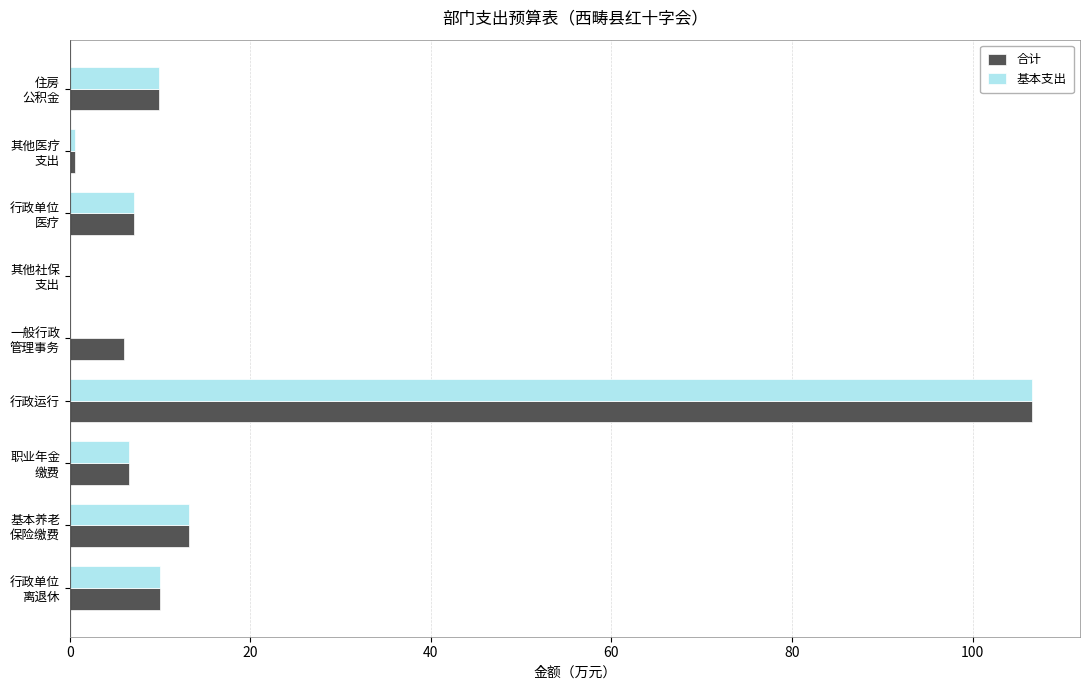

At which category is the sum across all series the highest?

行政运行